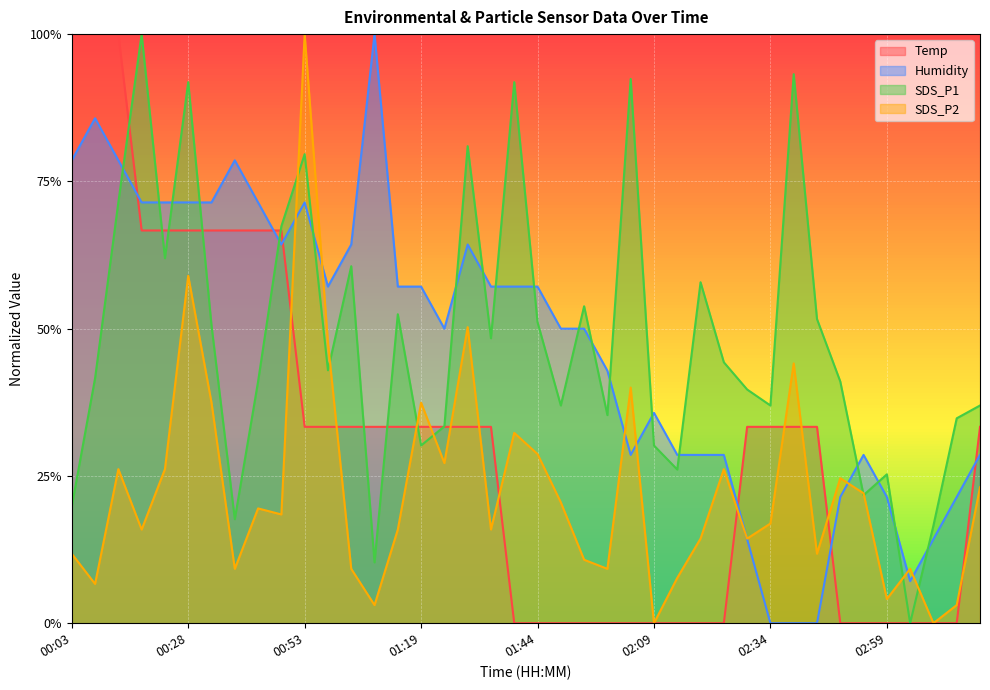

Where is SDS_P2 nearest to the value 0?

02:09